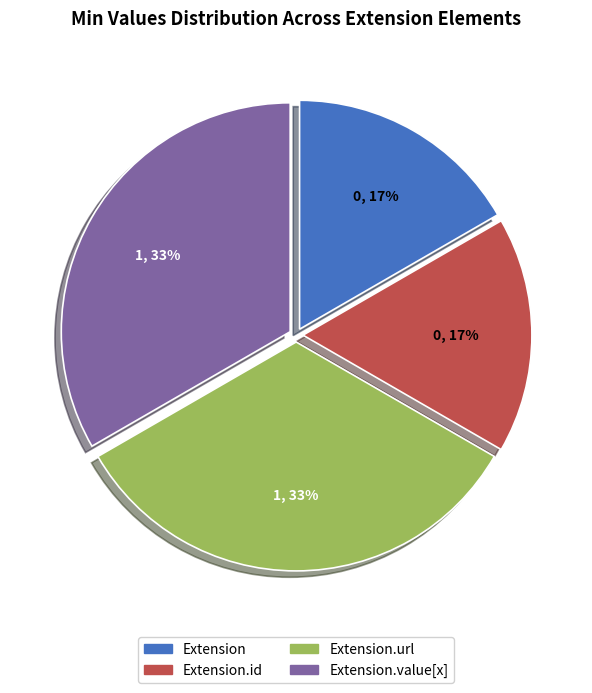

To the nearest percent, what is the average slice percentage?

25%